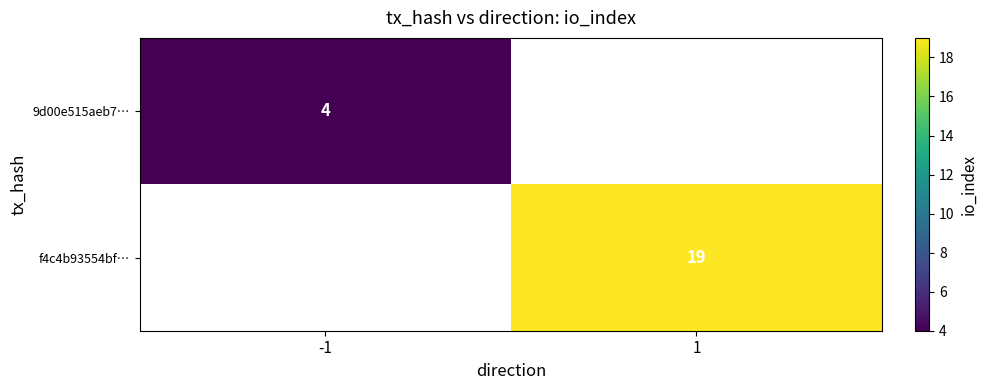

The 9d00e515aeb7… series shows 2 at -1. True or false?

False